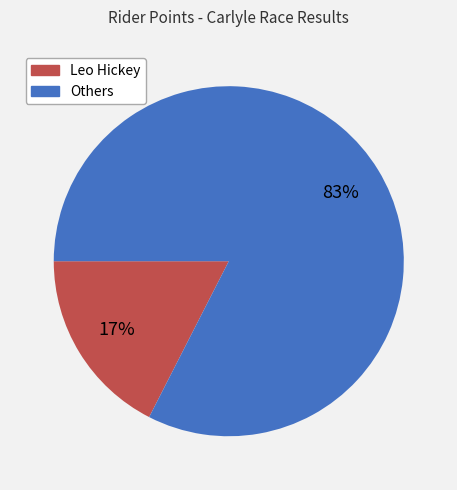

Do Leo Hickey and Others together represent more than half of the pie?

Yes